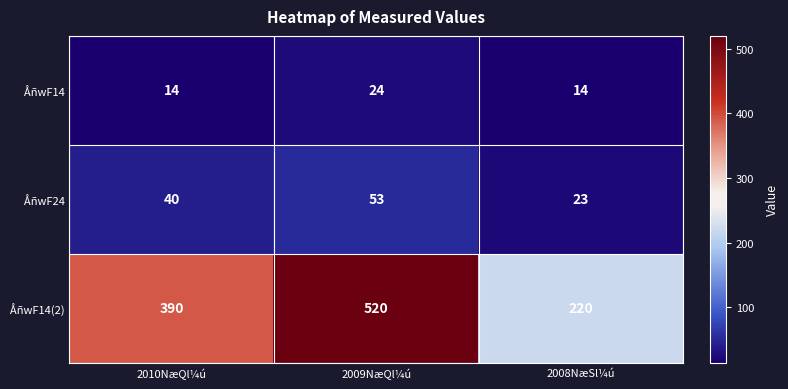

Rank the series at 2008NæSl¼ú from highest to lowest value.

ÅñwF14(2), ÅñwF24, ÅñwF14